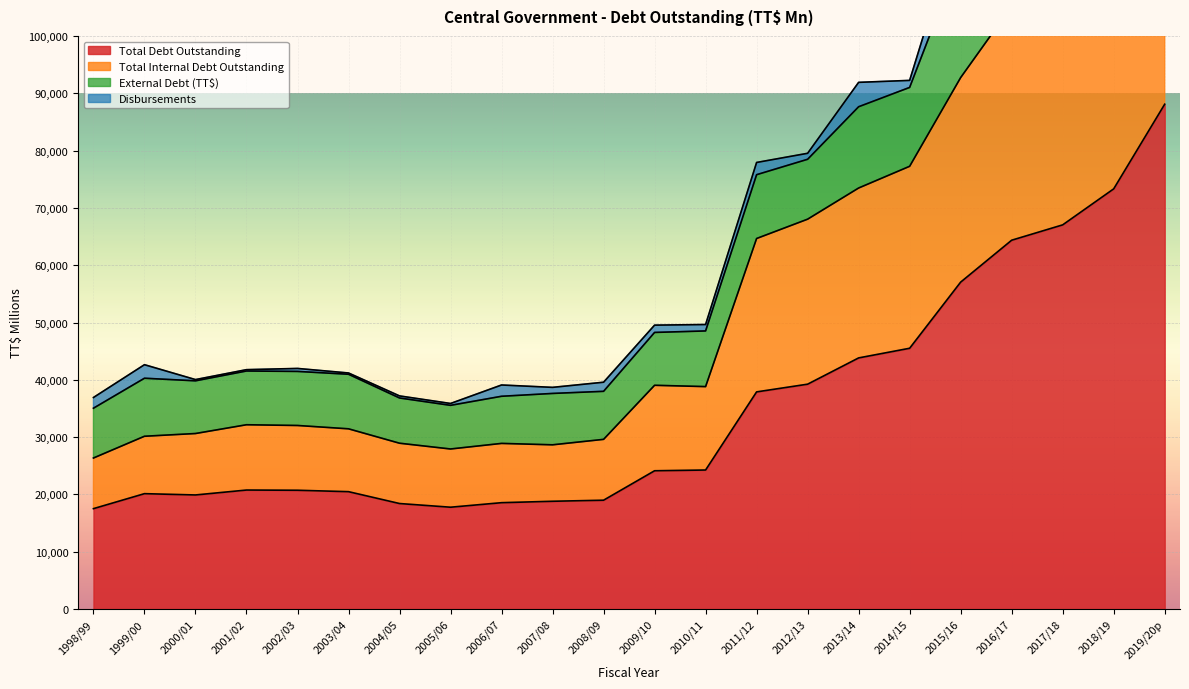

At which label is Total Internal Debt Outstanding closest to 85469?

2015/16